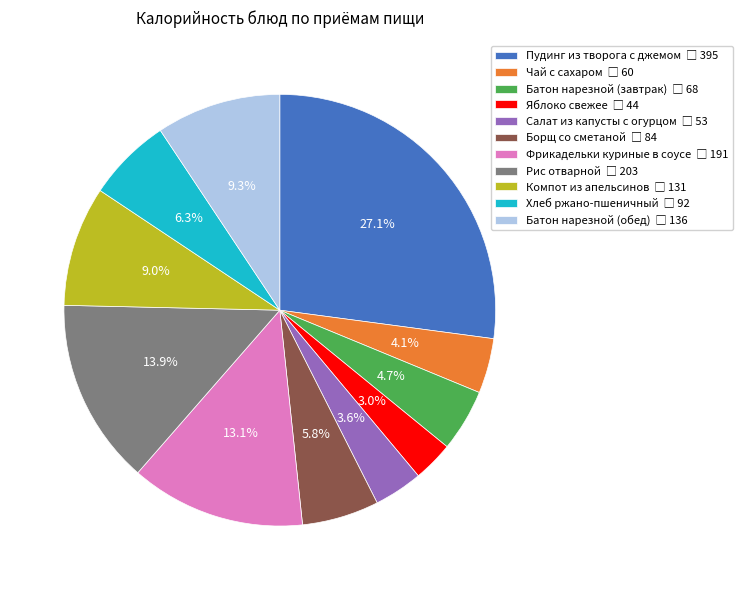

Is there any slice that represents more than half of the pie?

No